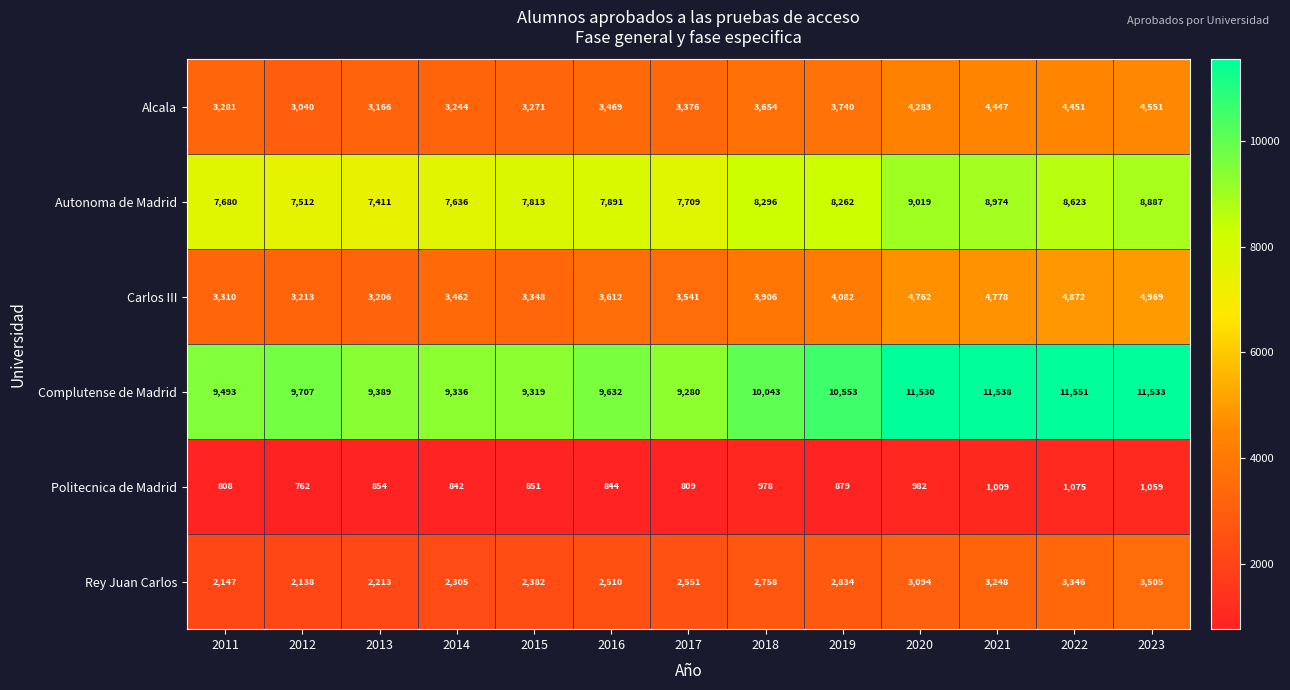

The Rey Juan Carlos series shows 3094 at 2020. True or false?

True